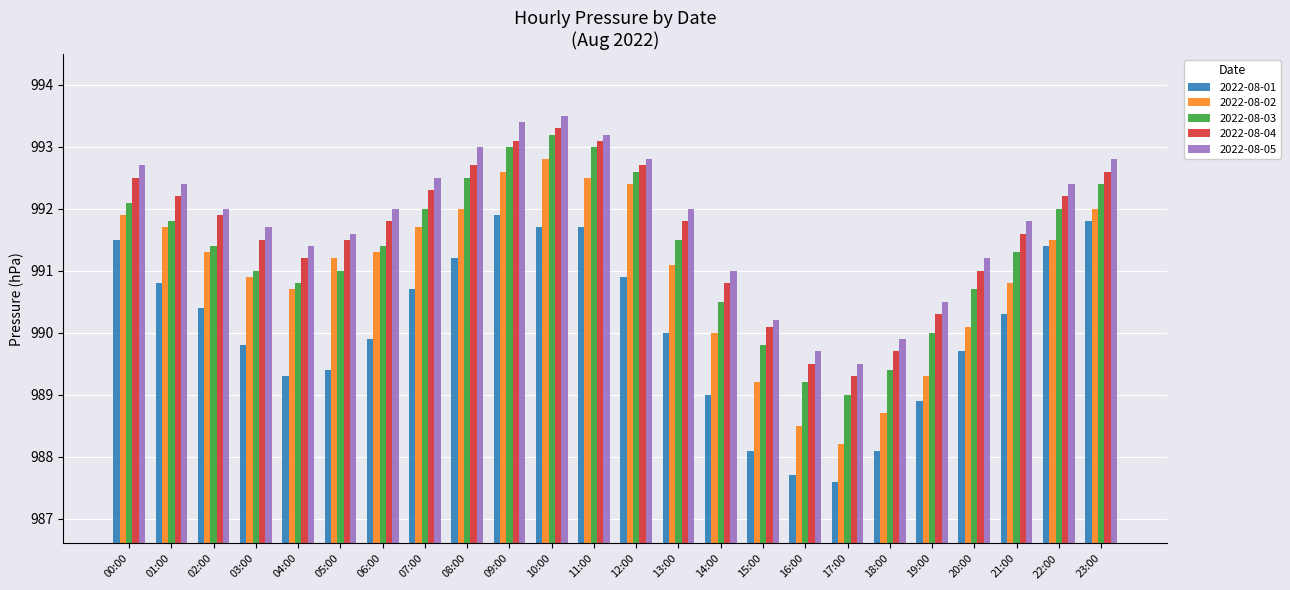

Which label corresponds to the largest value in the chart?

10:00